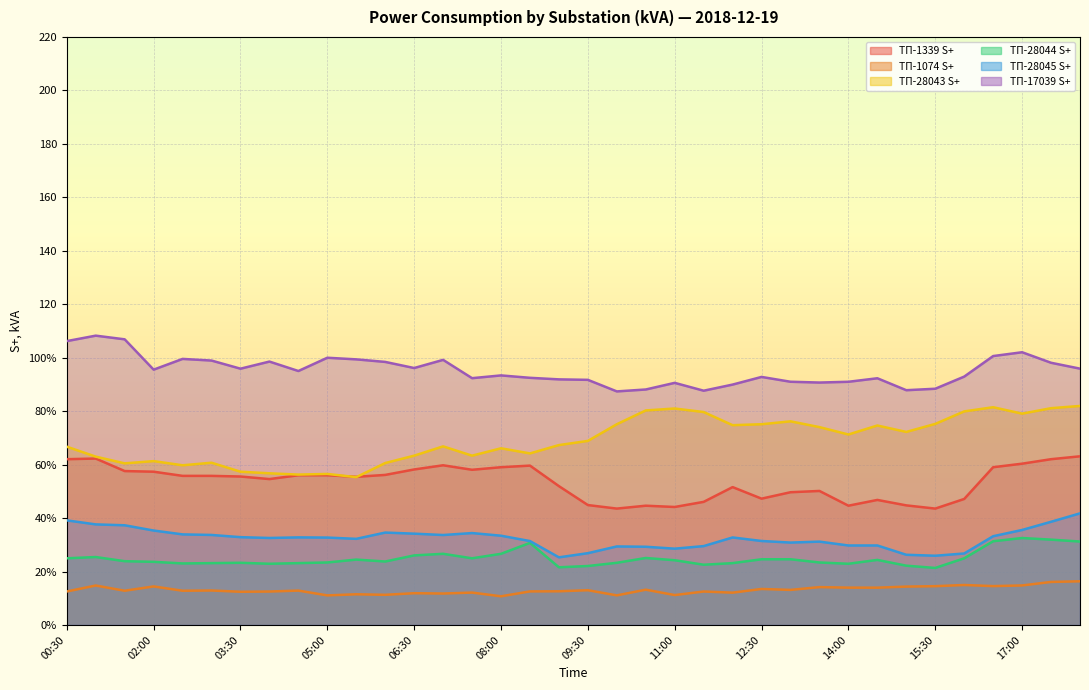

Count the number of data series in this chart.

6